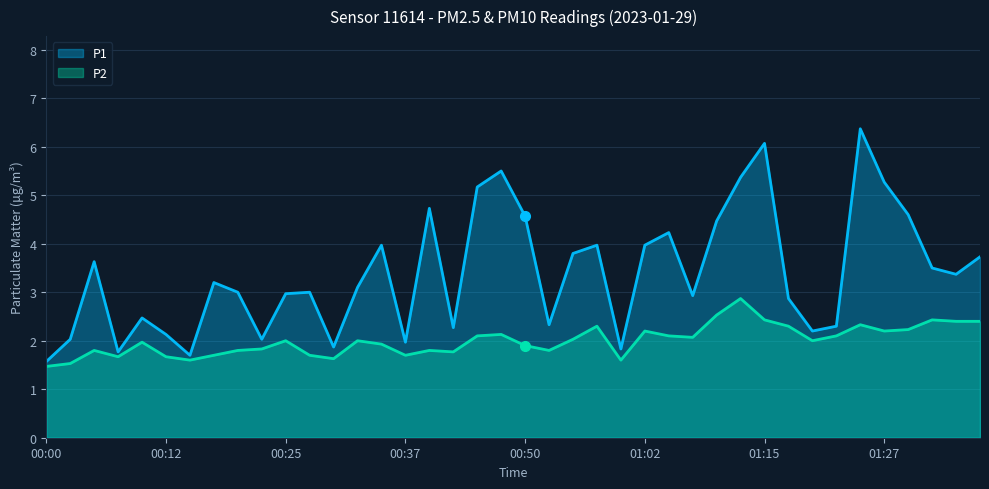

Read the P2 value at 00:10.

2.0